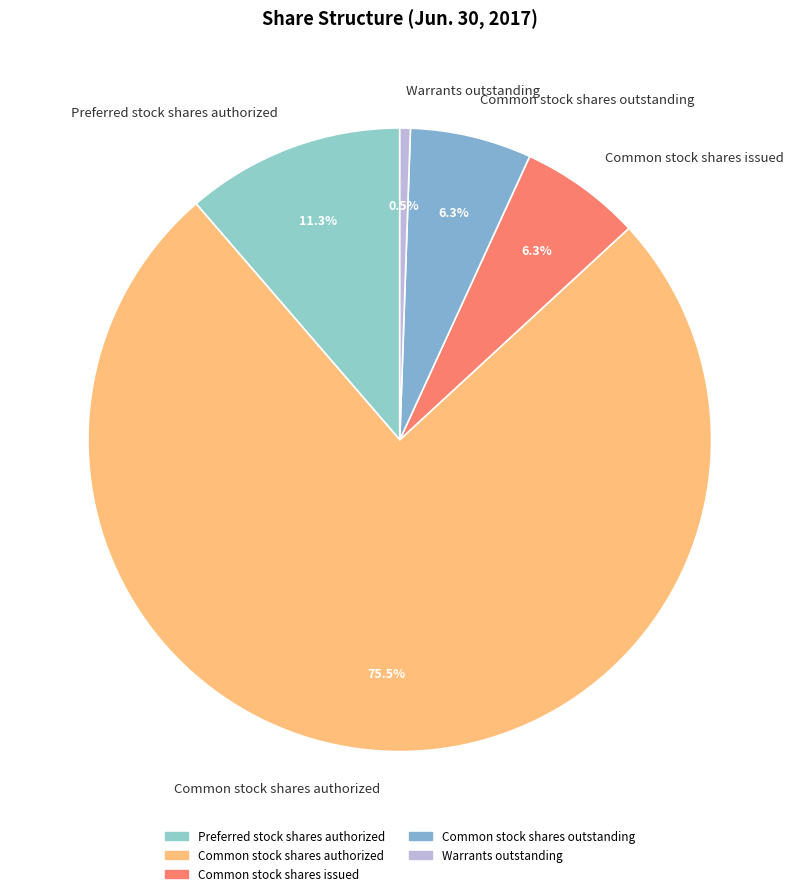

Do Common stock shares authorized and Preferred stock shares authorized together represent more than half of the pie?

Yes